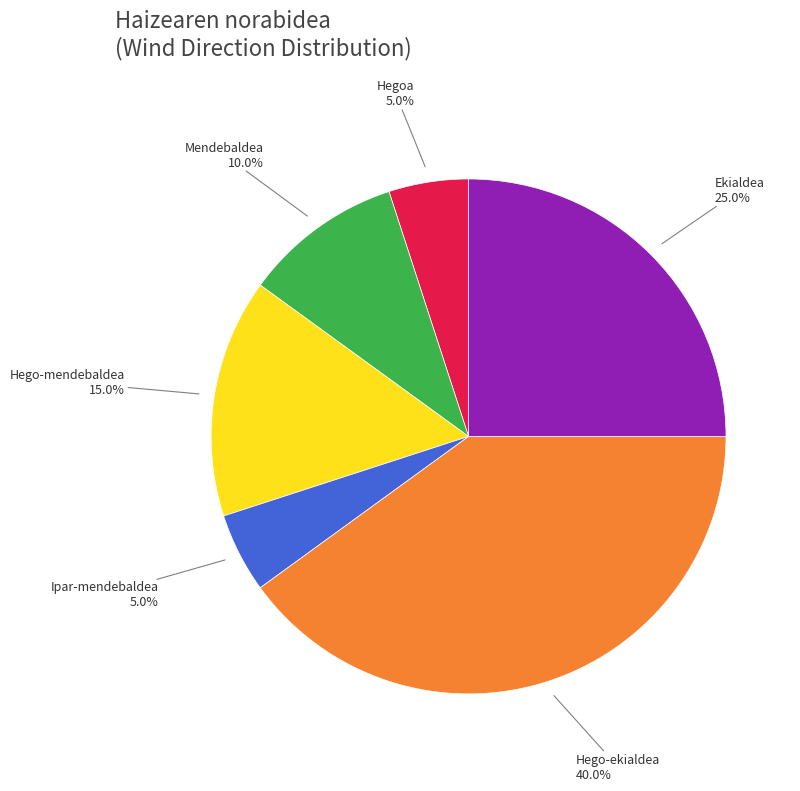

Is there a majority slice in this chart?

No